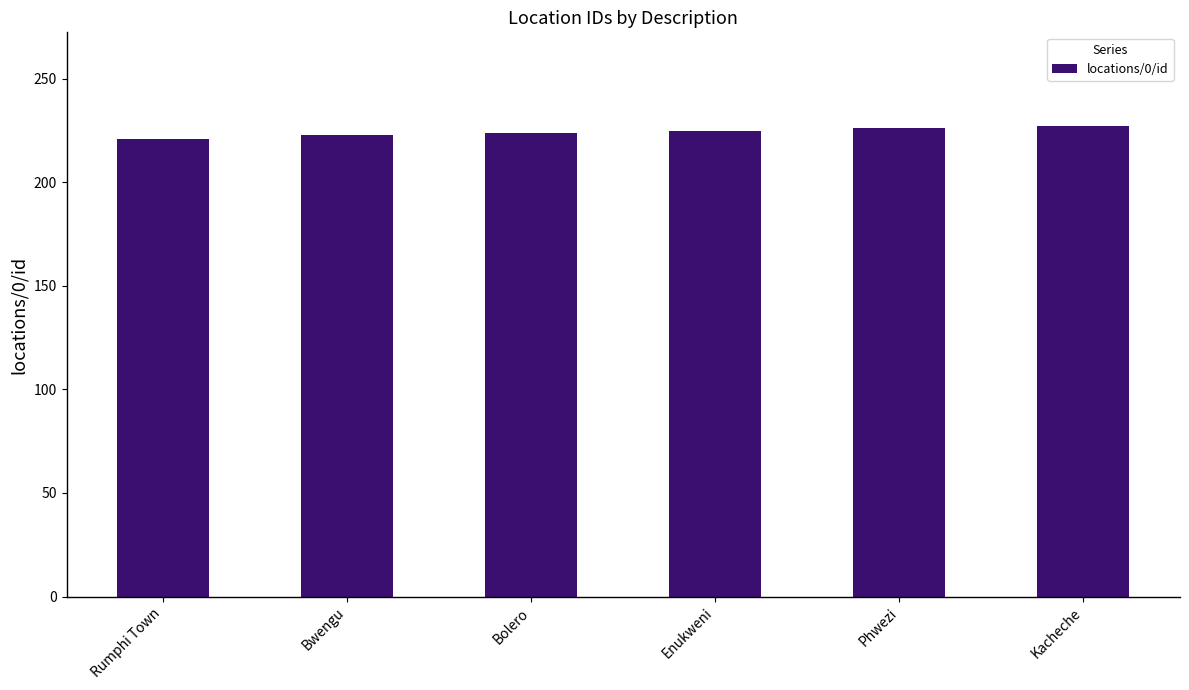

What is the greatest value displayed?

227